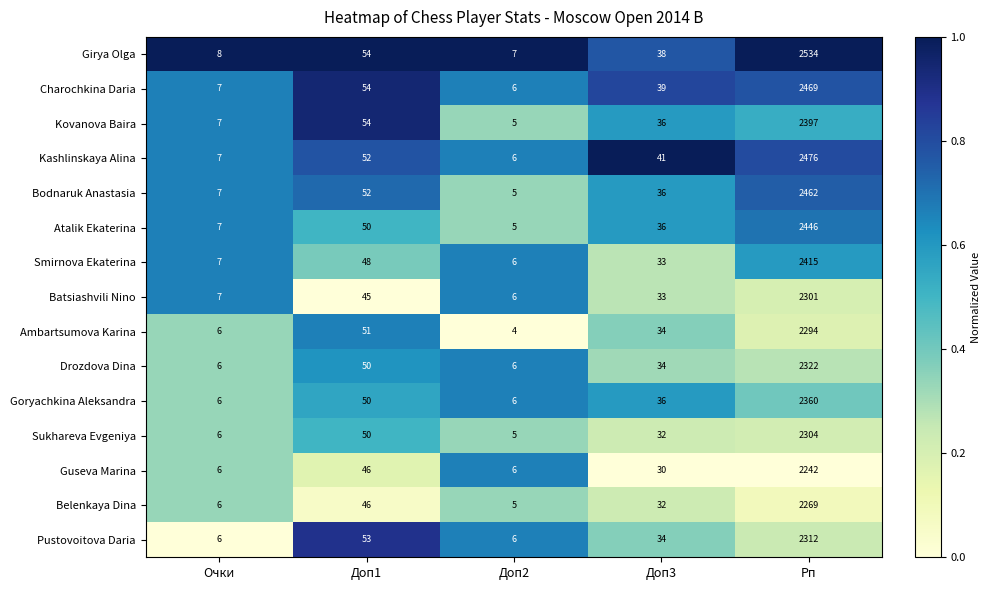

True or false: Drozdova Dina has a value of 7 at Доп3.

False